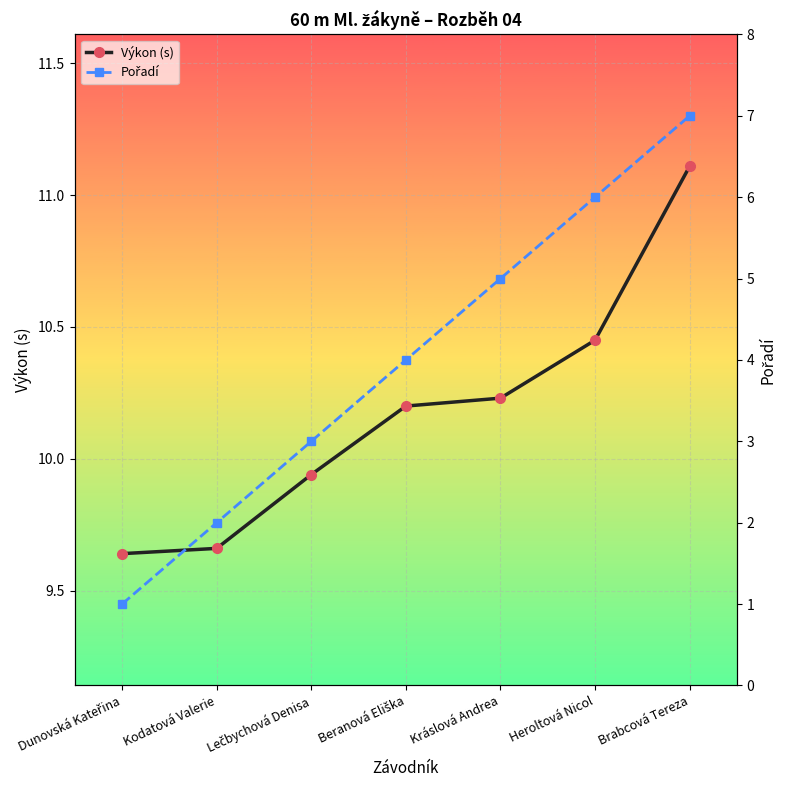

True or false: Pořadí and Výkon (s) intersect in this chart.

False